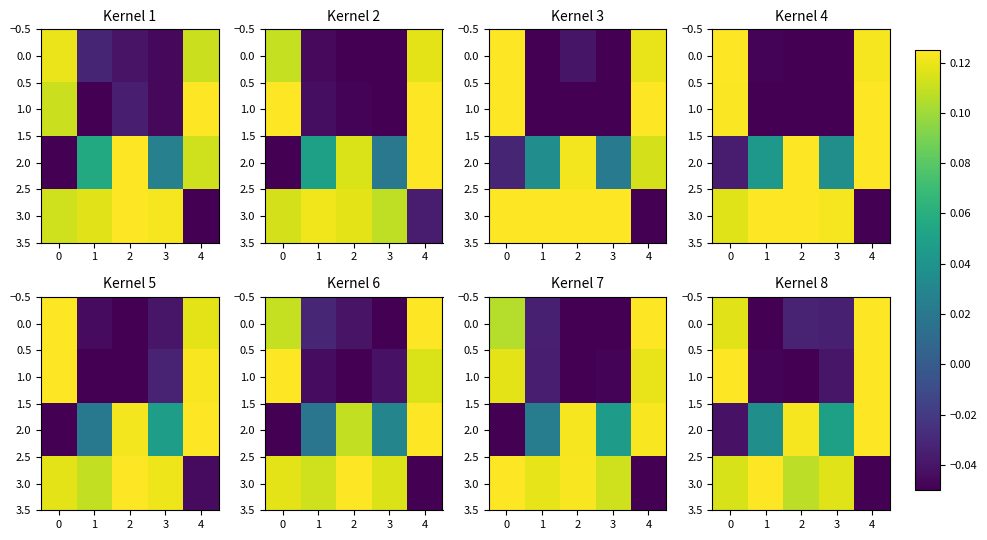

What is the difference between the maximum and second lowest values in the 2.0 series?

0.1